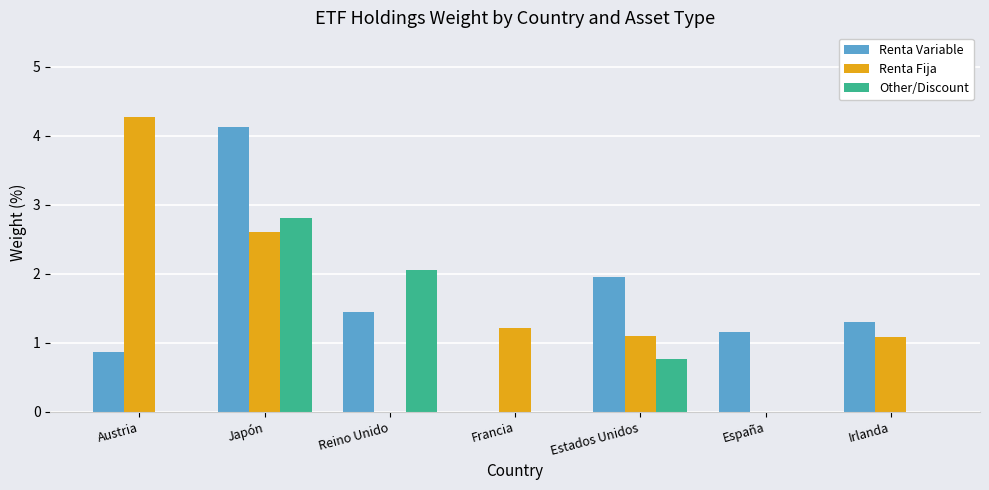

What is the sum of all Renta Fija values?

10.3